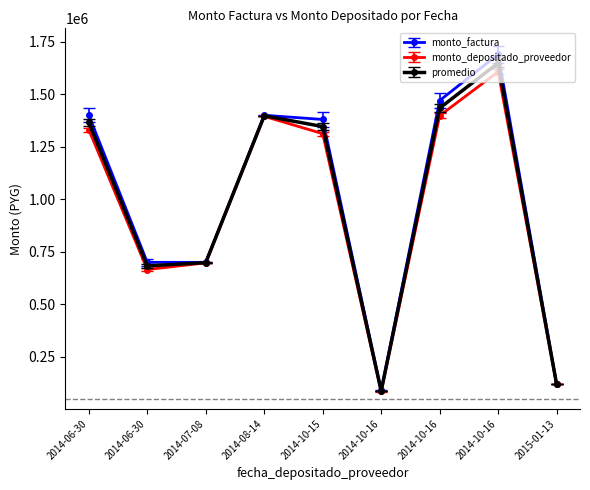

Count the number of categories in the chart.

9